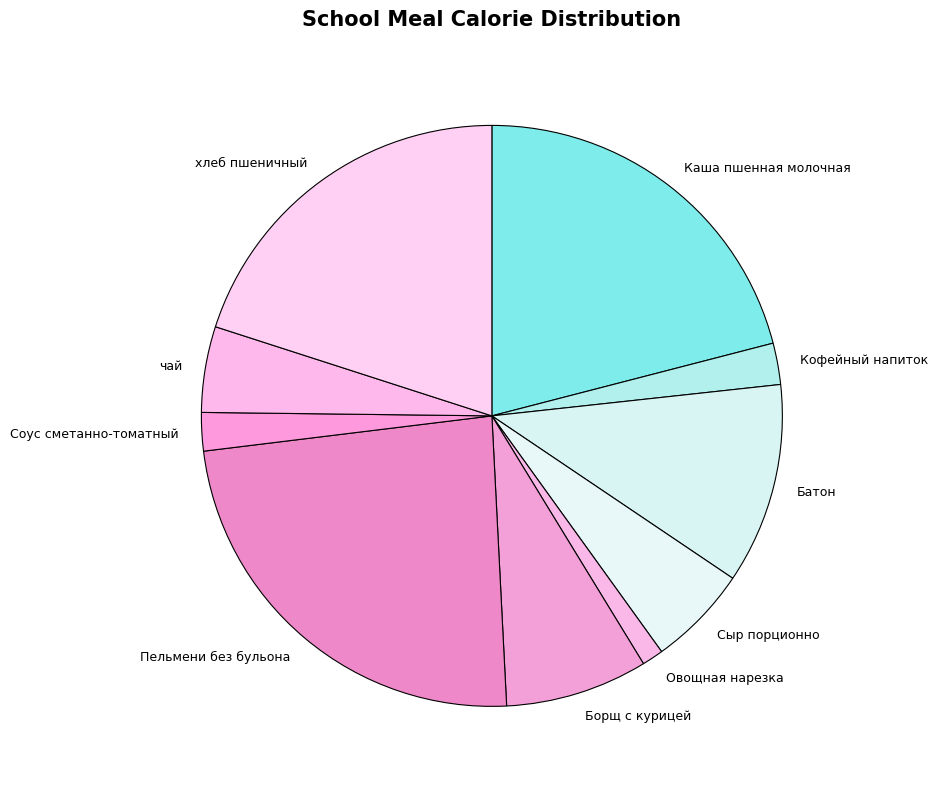

Count the number of slices in the pie.

10